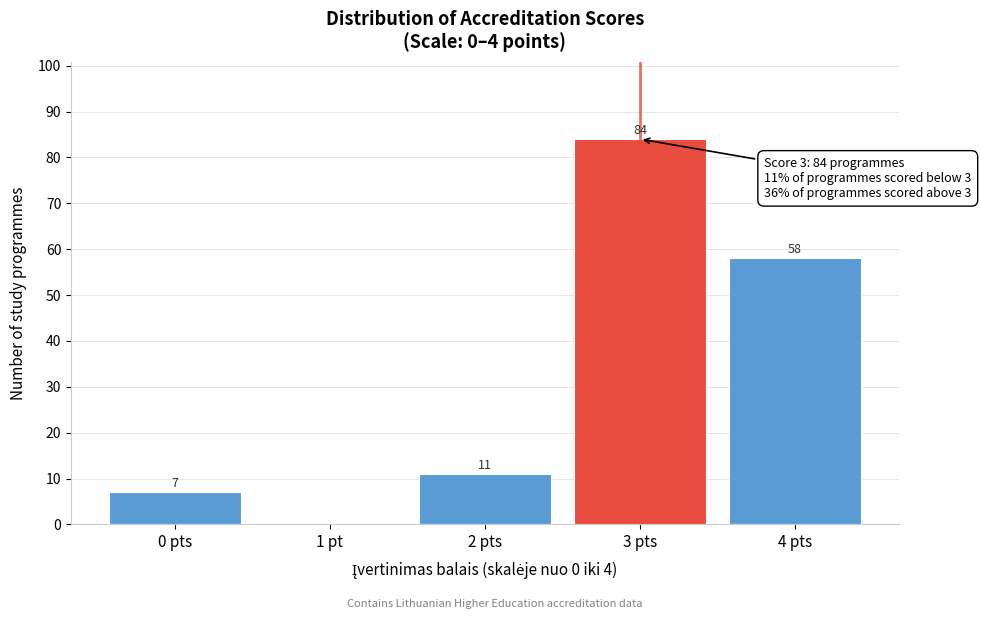

Reading left to right, list all the values displayed in this chart.

0 pts=7	1 pt=0	2 pts=11	3 pts=84	4 pts=58